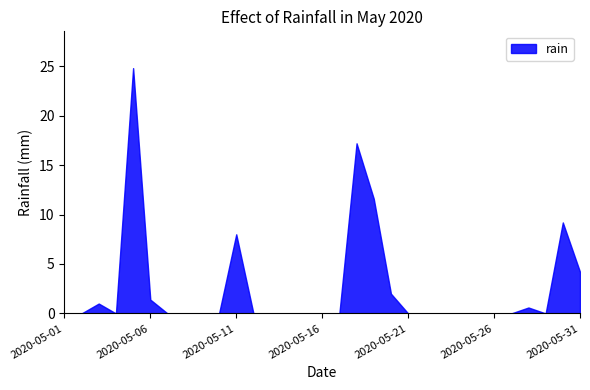

How many points are higher than both their immediate neighbors (excluding endpoints)?

6